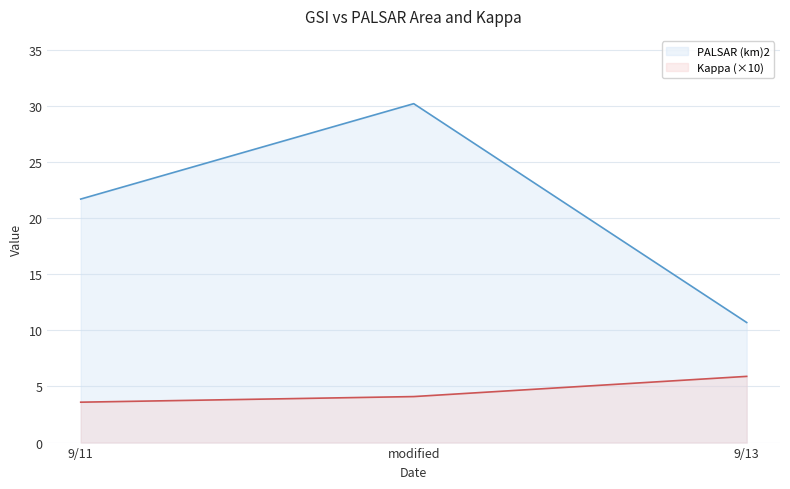

True or false: Kappa has a value of 2.3 at modified.

False